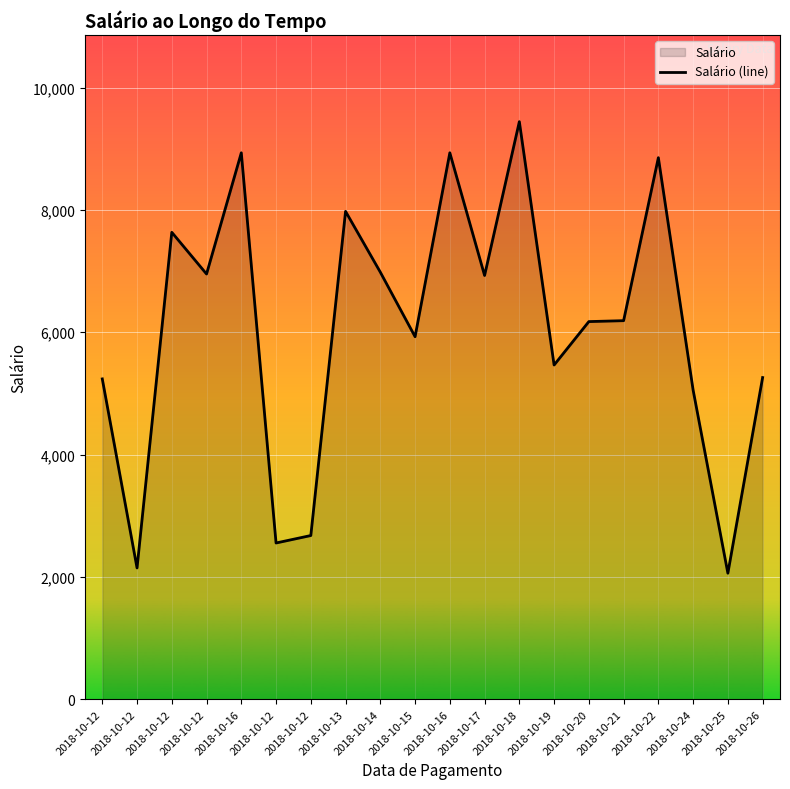

Which label corresponds to the smallest value in the chart?

2018-10-25